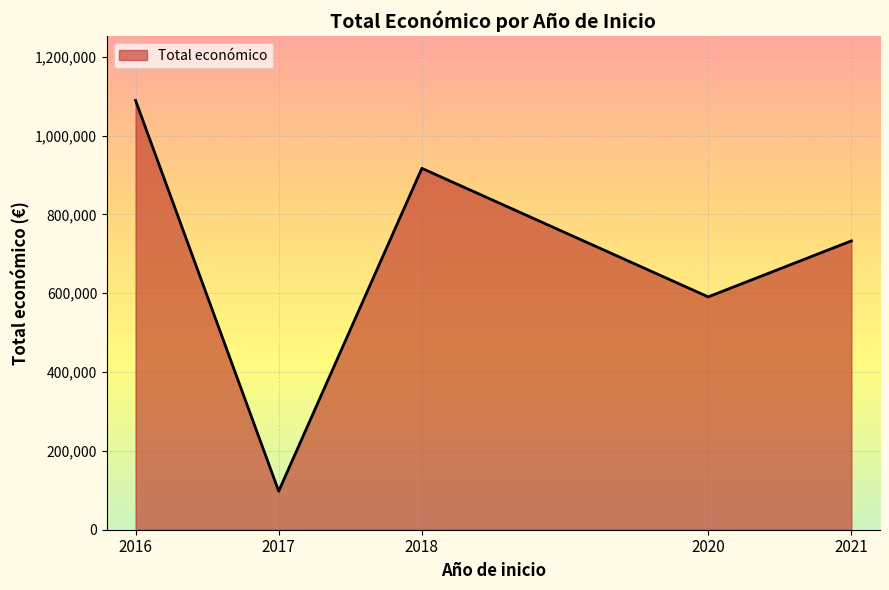

What is the change in value from 2018 to 2021?

-184139